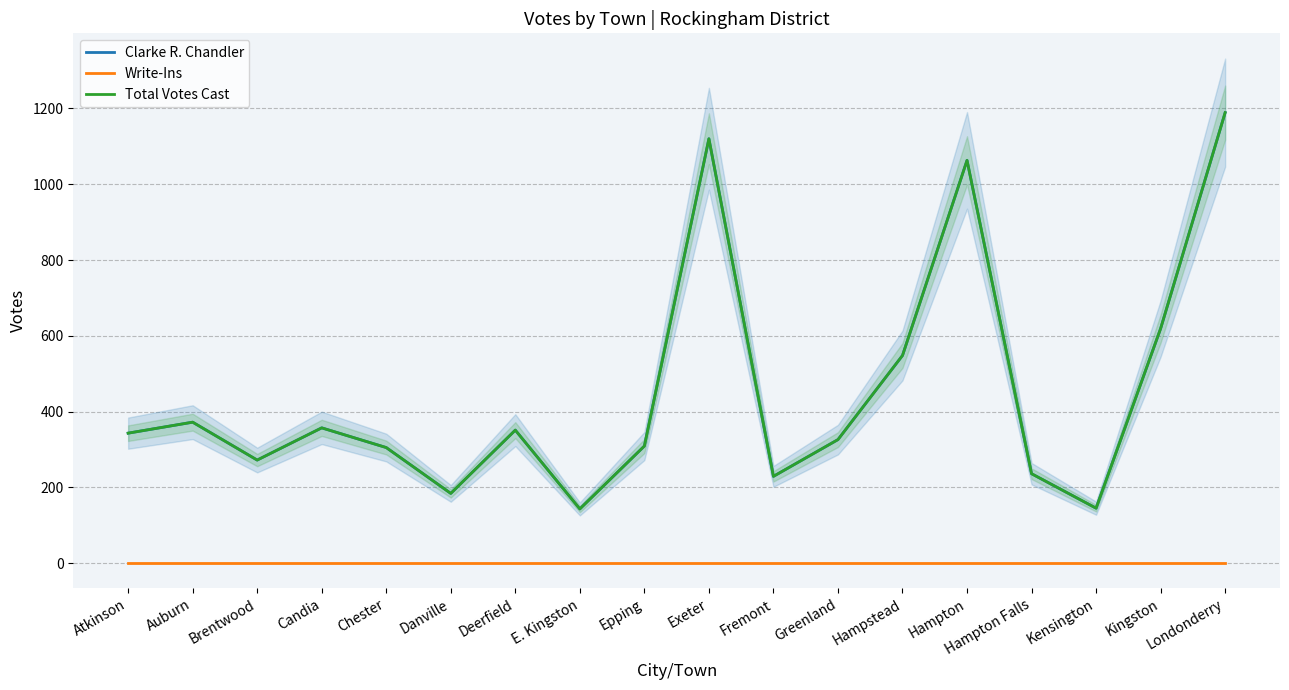

What is the sum of the Clarke R. Chandler values at Danville and Kensington?

329